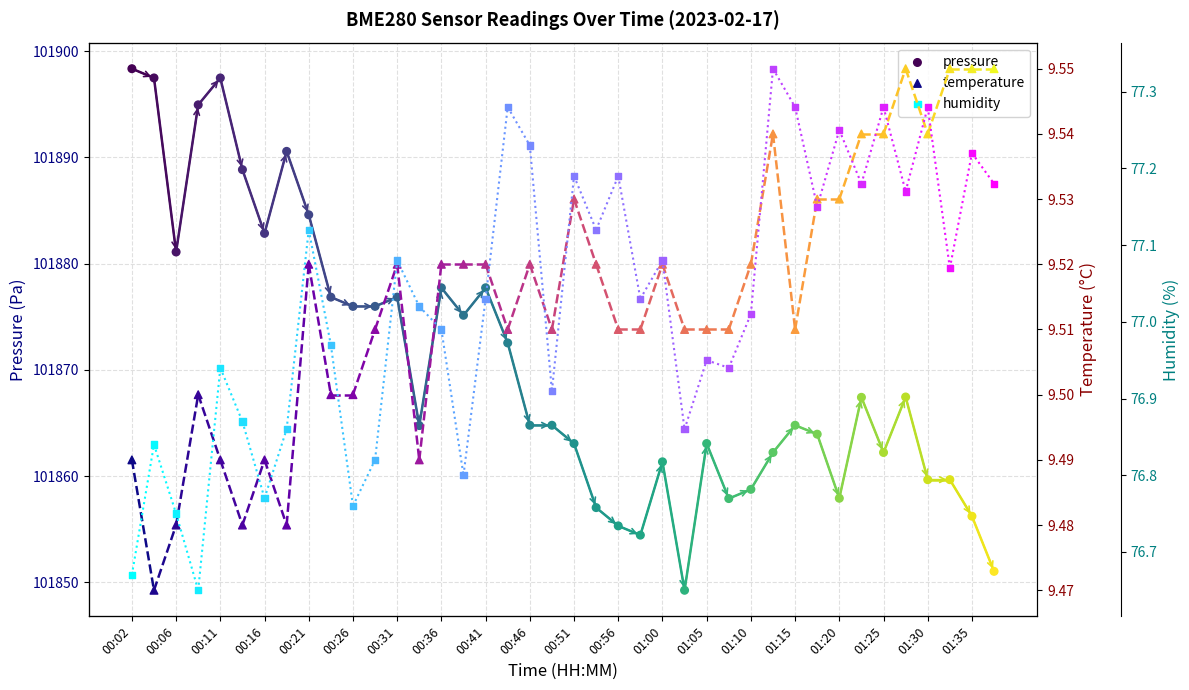

Is the value of humidity at 01:30 greater than the value of pressure at 31?

No